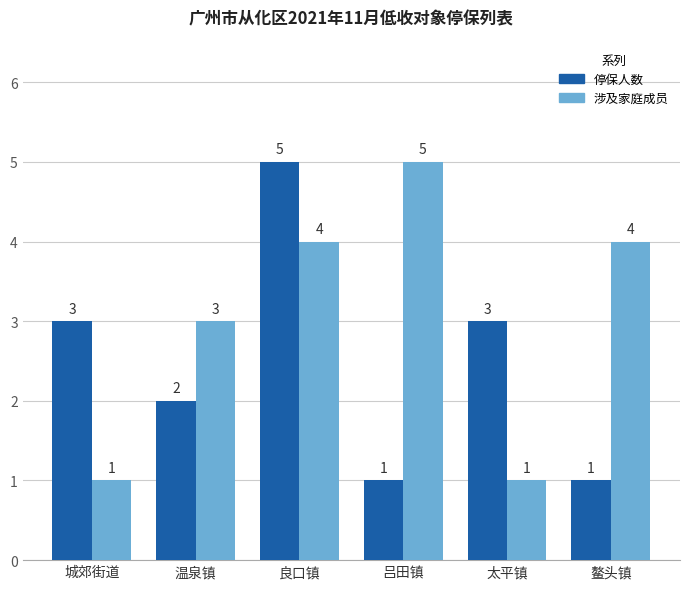

Count the number of categories in the chart.

6